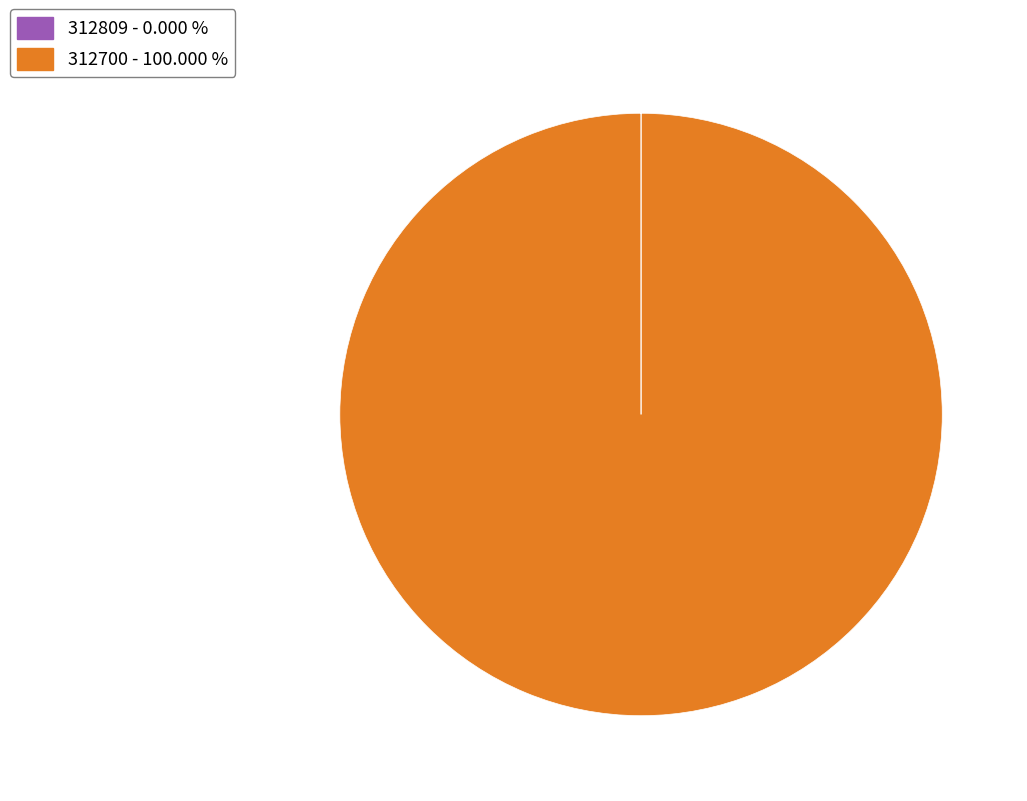

Which slice is the largest?

312700